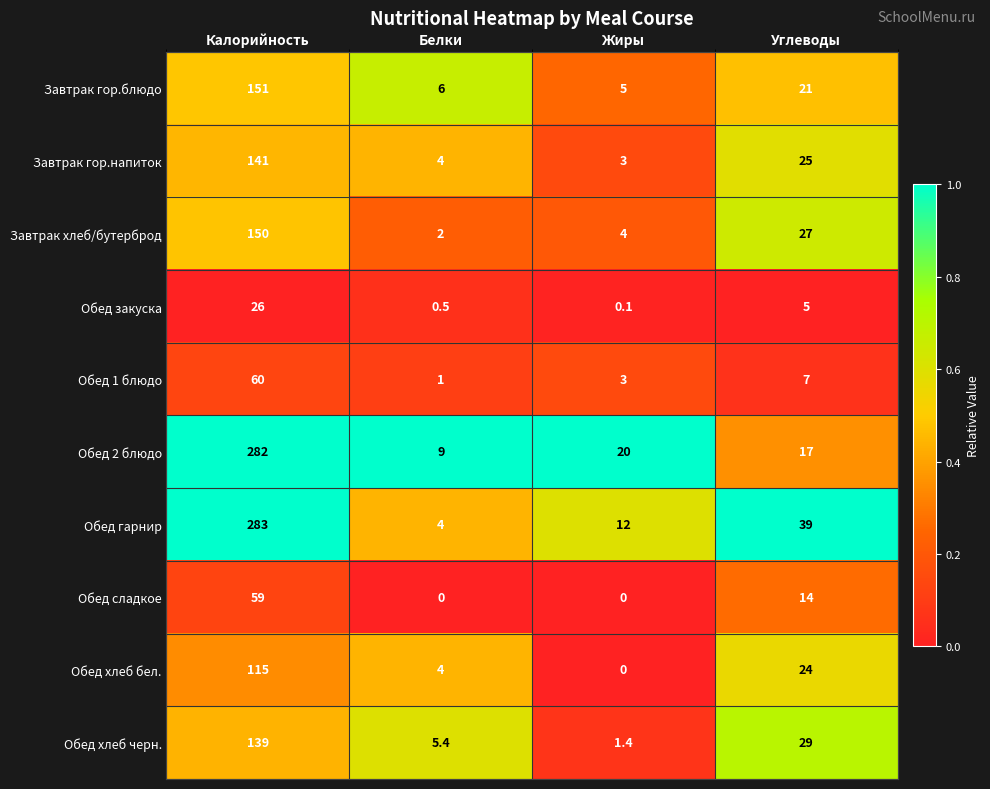

At how many categories does at least one series exceed 0?

4